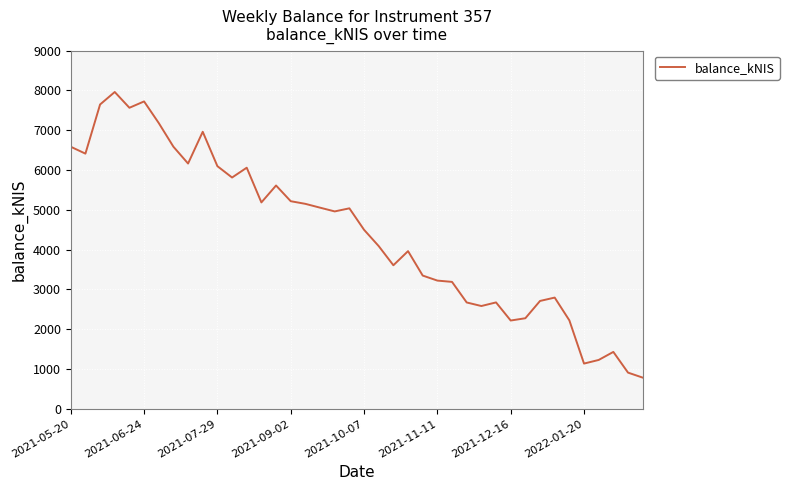

What is the maximum value shown in the chart?

7957.6